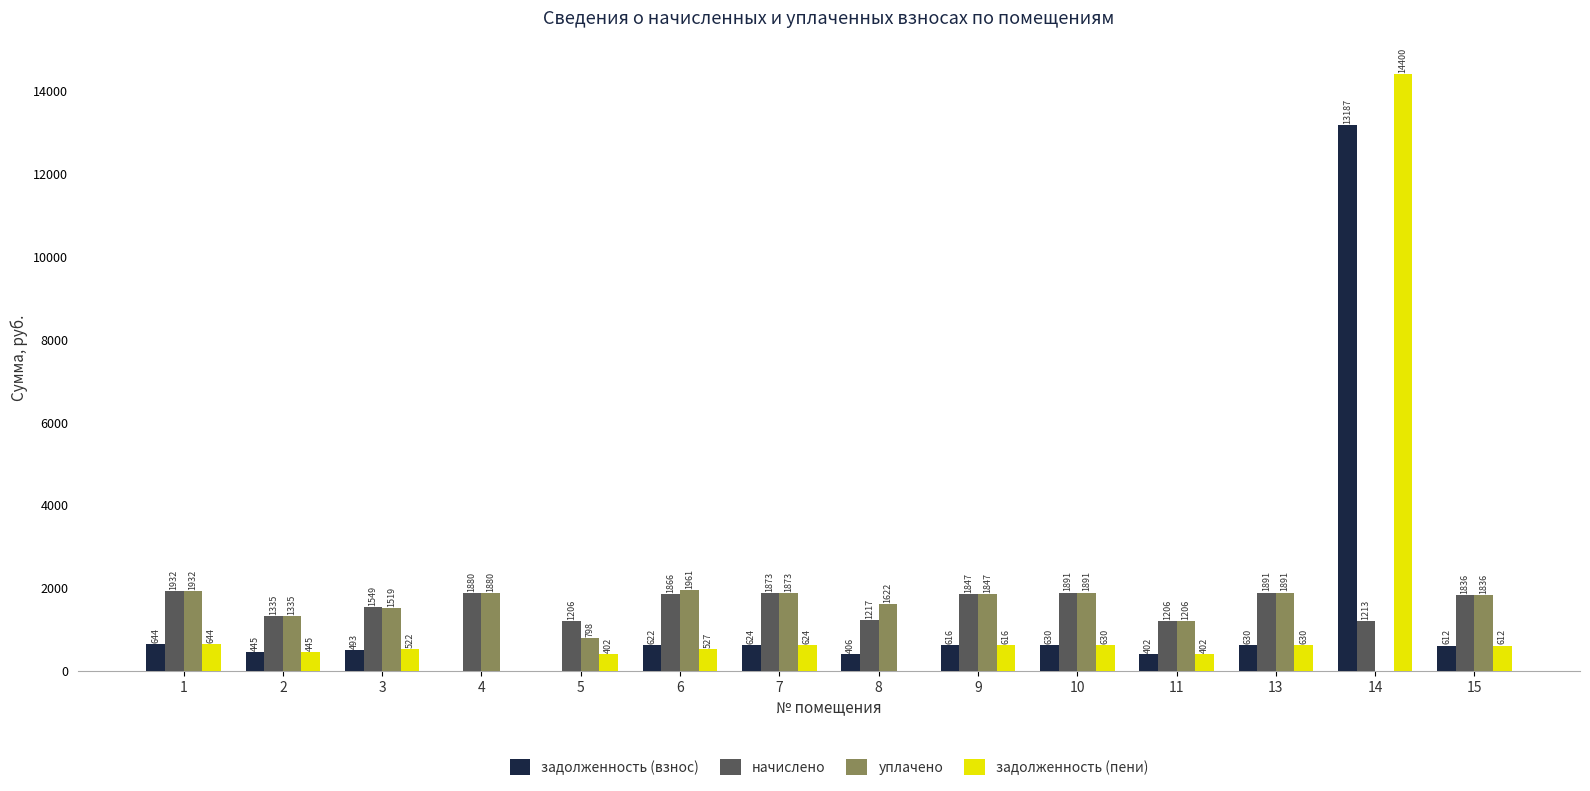

What are all the series names shown in the legend?

задолженность (взнос), начислено, уплачено, задолженность (пени)